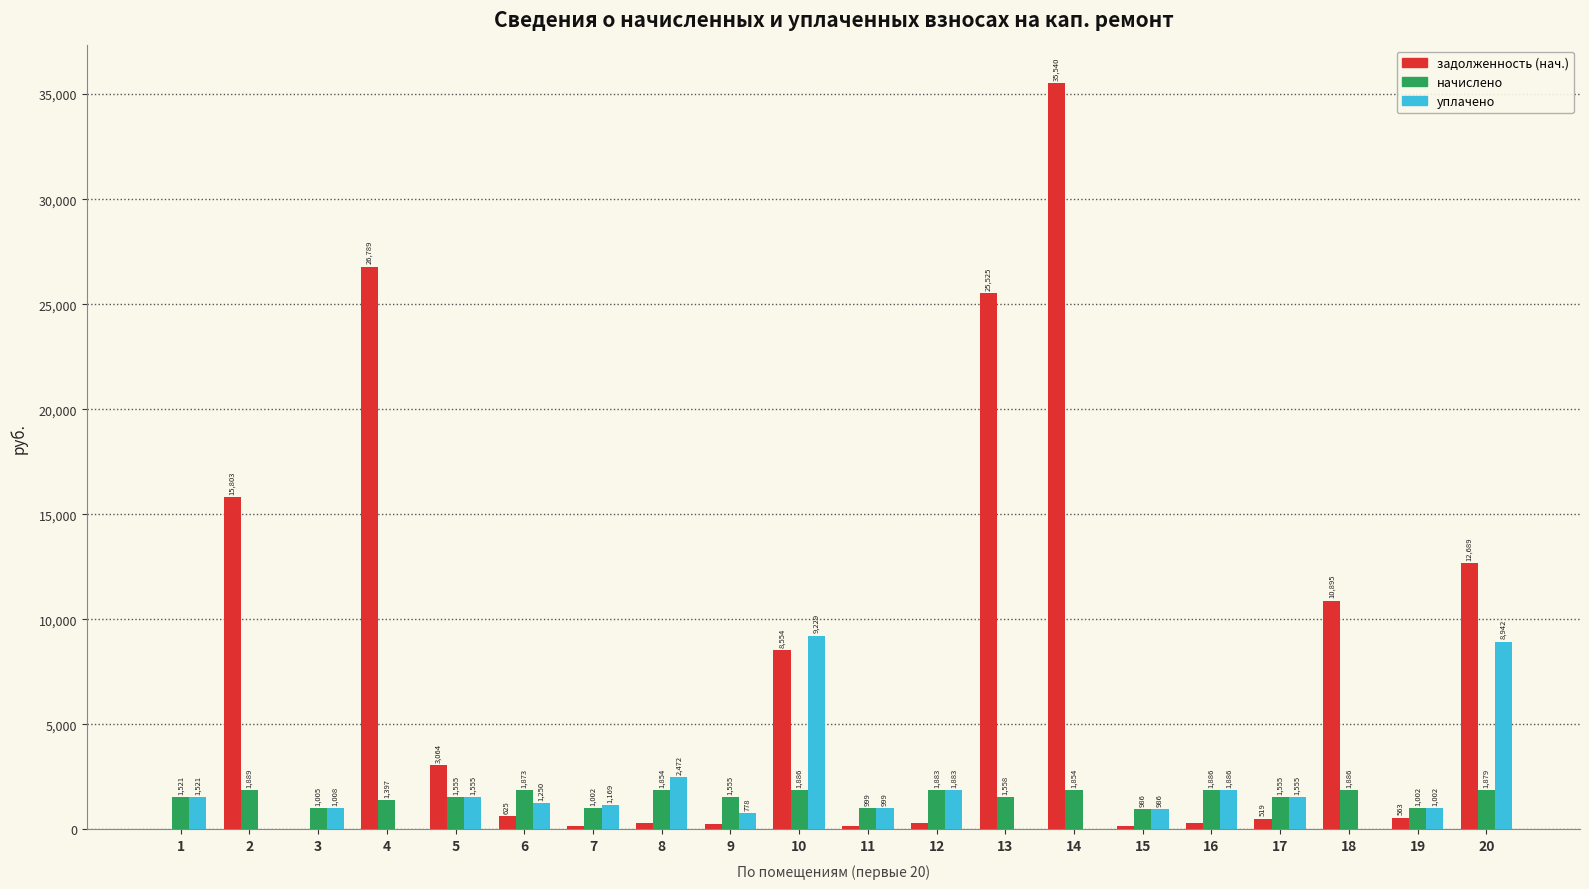

What is the maximum value shown in the chart?

35539.6